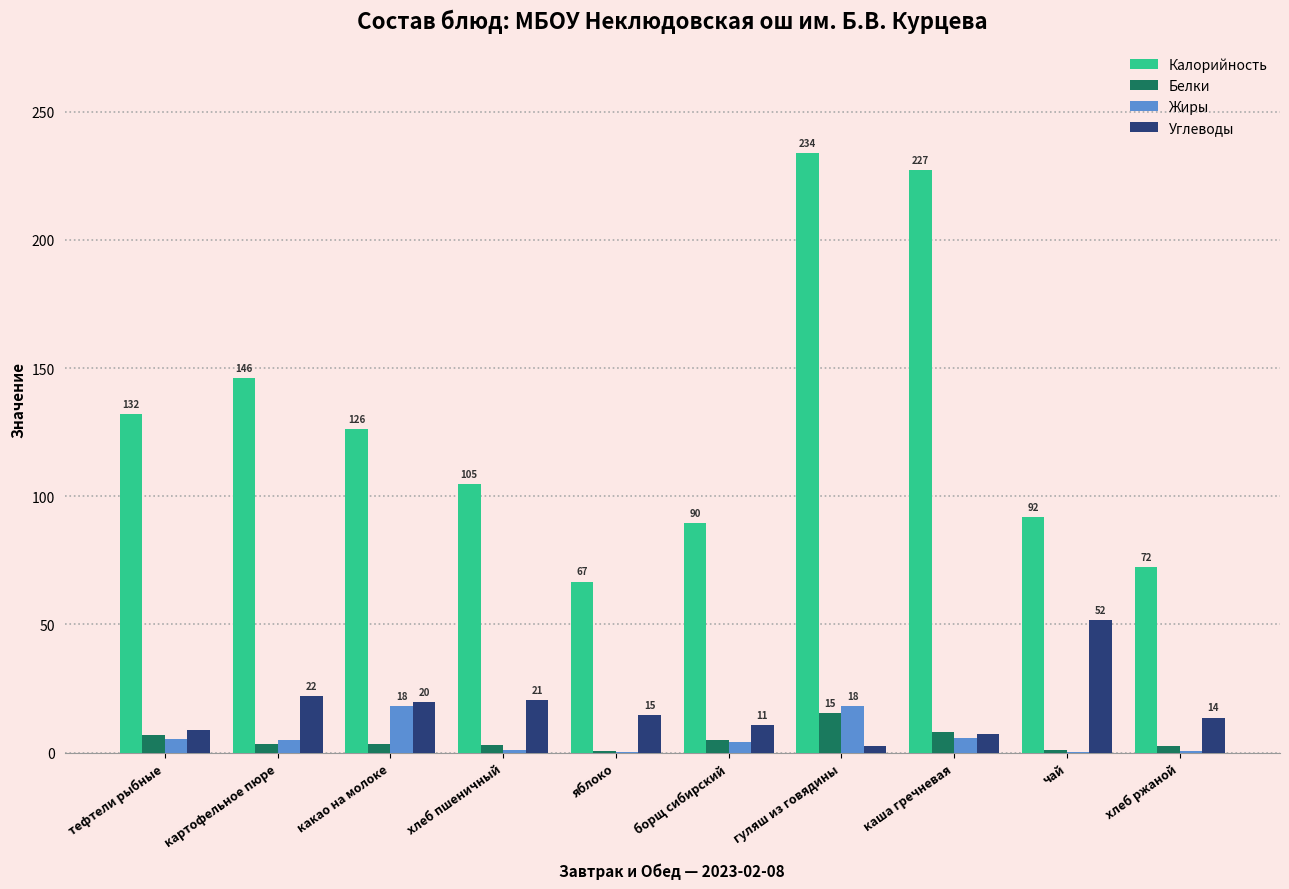

At which category is the sum across all series the highest?

гуляш из говядины